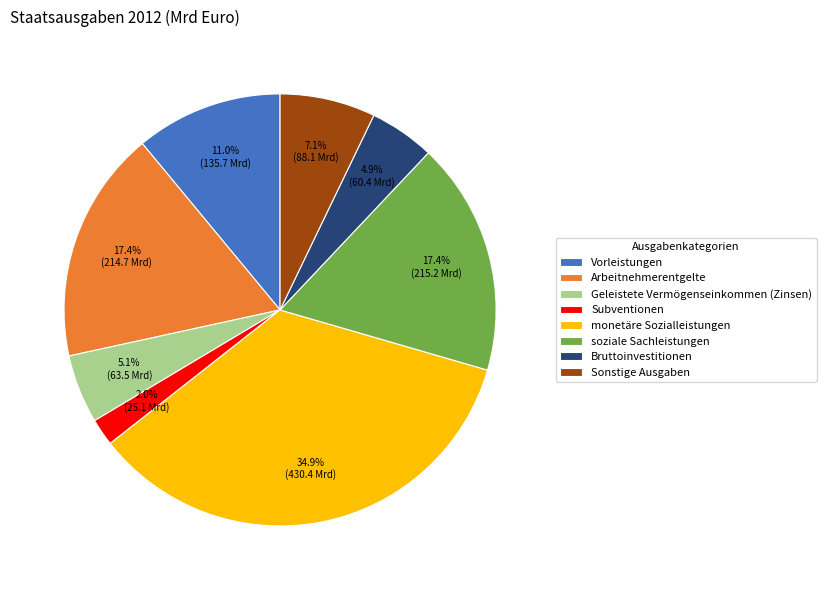

Which has a higher value, Subventionen or soziale Sachleistungen?

soziale Sachleistungen